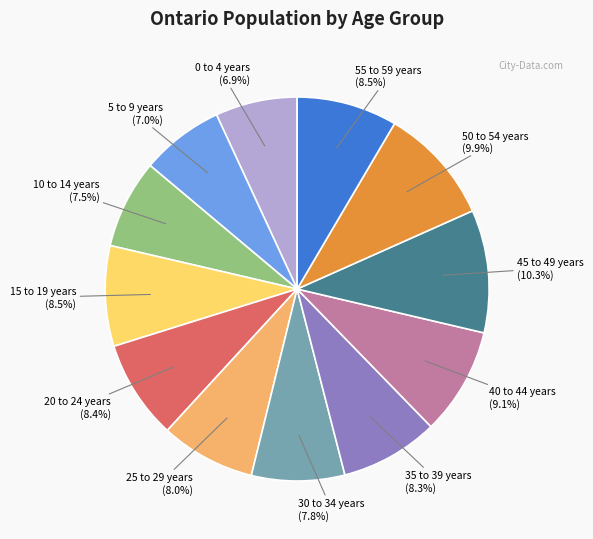

To the nearest percent, what is the average slice percentage?

8%